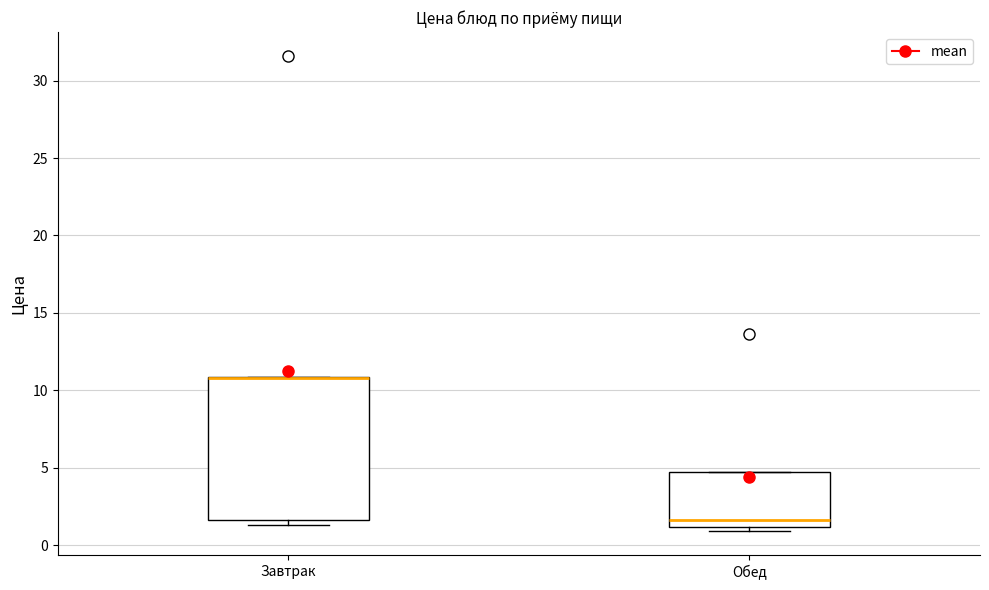

Comparing the boxes themselves (not the whiskers), which one is the tallest?

Завтрак